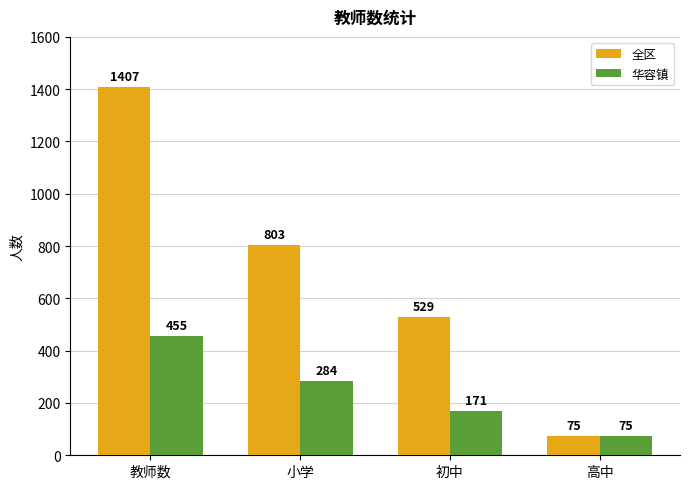

What is the difference between the 华容镇 values at 高中 and 教师数?

380